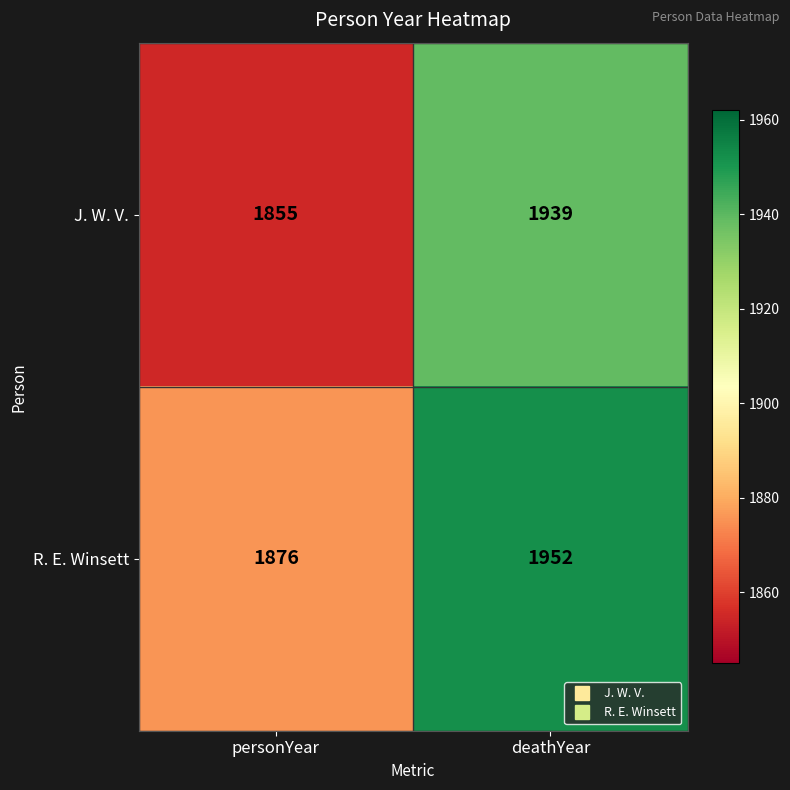

Count the number of categories in the chart.

2